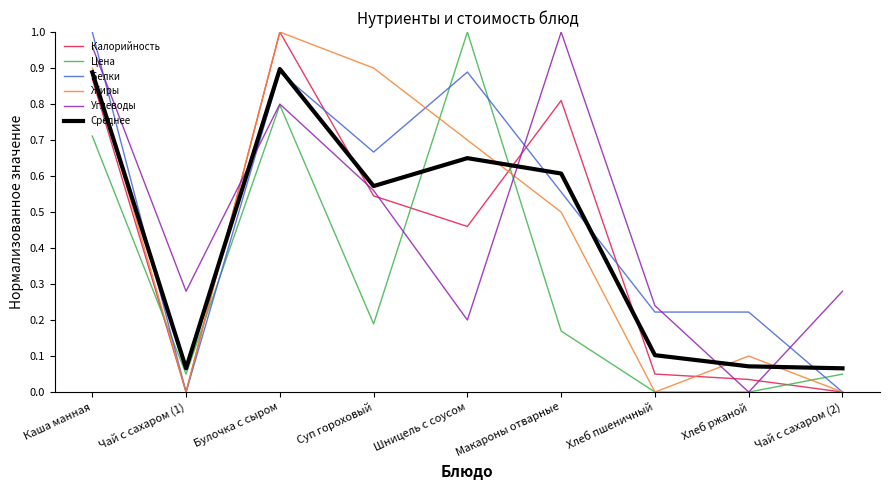

At which category does Среднее reach its first local valley?

Чай с сахаром (1)